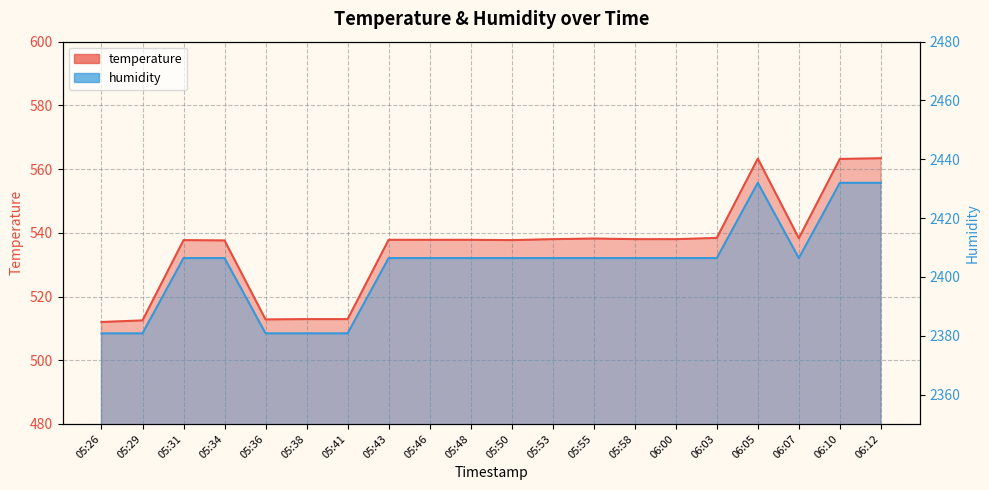

Where does the temperature series first go above 537?

05:31